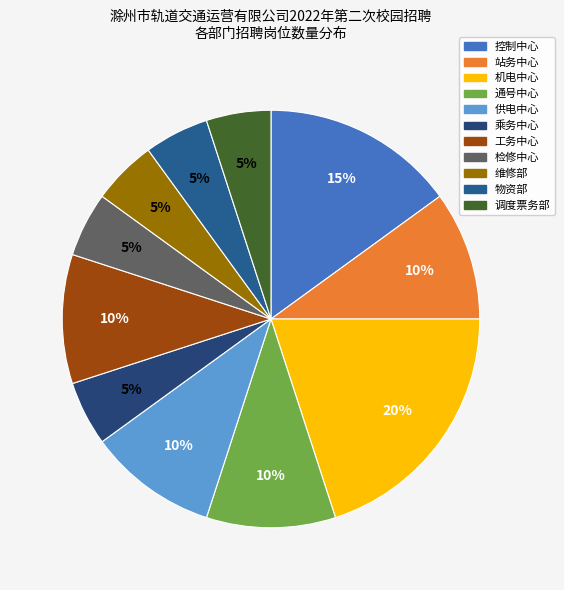

Is it true that 供电中心 is 22% of the pie?

False